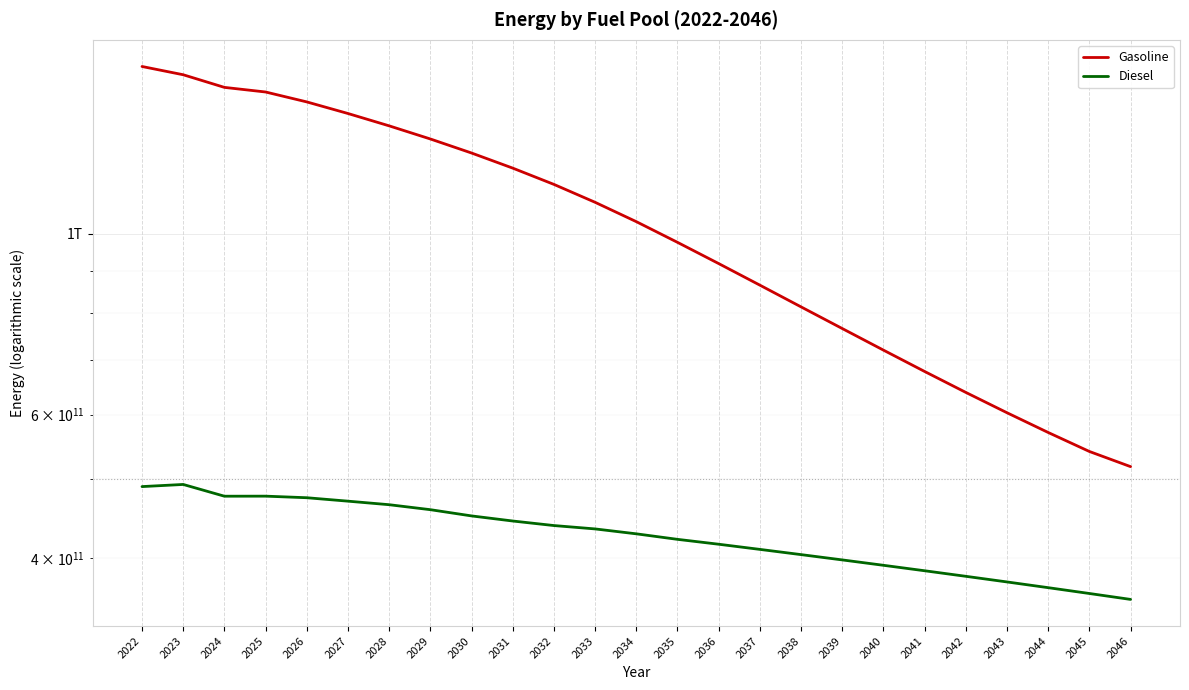

Reading right to left, extract all data points from this chart.

Gasoline: 2046=517897659274.5	2045=540549480853.0	2044=570319623024.2	2043=603009111601.5	2042=638641478459.6	2041=677529007362.4	2040=719626751167.5	2039=764849405756.7	2038=813048867322.7	2037=864514609787.5	2036=918818343231.0	2035=975546542997.5	2034=1034251047271.6	2033=1092304884900.7	2032=1148934681725.0	2031=1202972644186.7	2030=1255392328018.5	2029=1306157960227.3	2028=1355429924925.4	2027=1403520504357.0	2026=1450219937412.6	2025=1491357352067.8	2024=1510937362886.0	2023=1565794687595.4	2022=1602734357158.2
Diesel: 2046=356000000000.0	2045=362000000000.0	2044=368000000000.0	2043=374000000000.0	2042=380000000000.0	2041=386000000000.0	2040=392000000000.0	2039=398000000000.0	2038=404000000000.0	2037=410000000000.0	2036=416016378883.1	2035=421793501920.8	2034=428417613108.5	2033=434390895743.7	2032=438546762952.9	2031=444203366902.1	2030=450646268614.0	2029=458640325509.5	2028=465125545119.6	2027=469800962712.7	2026=474380253904.5	2025=476490600604.4	2024=476420191614.9	2023=492498772104.2	2022=489533516898.0